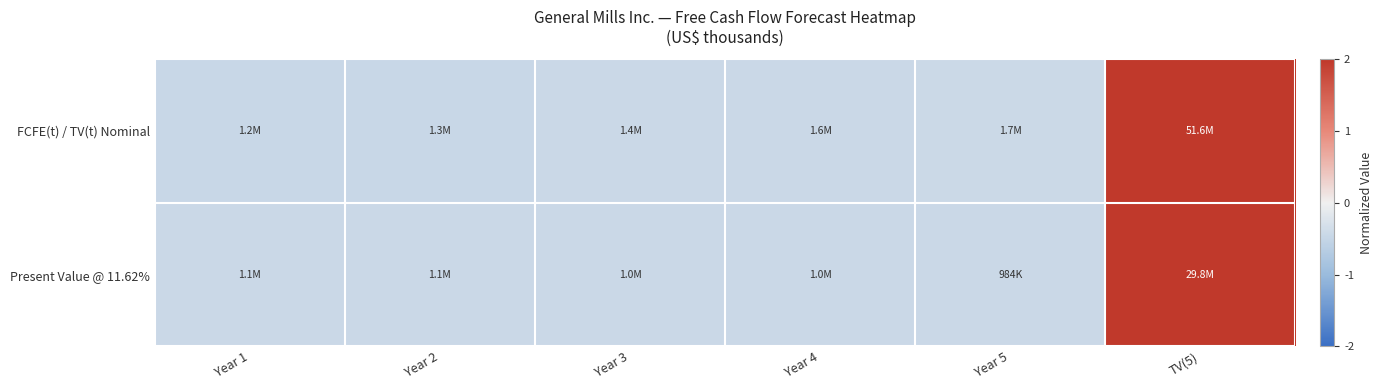

Reading left to right, list all the values displayed in this chart.

FCFE(t) / TV(t) Nominal: Year 1=-0.5	Year 2=-0.5	Year 3=-0.4	Year 4=-0.4	Year 5=-0.4	TV(5)=2.2
Present Value @ 11.62%: Year 1=-0.4	Year 2=-0.4	Year 3=-0.4	Year 4=-0.4	Year 5=-0.5	TV(5)=2.2